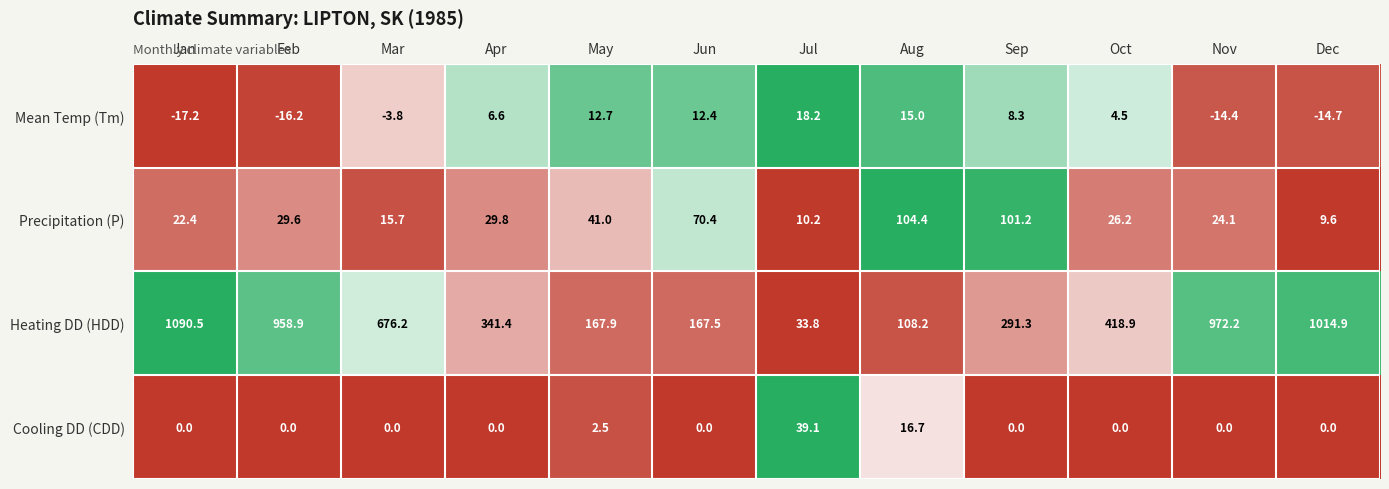

What is the average value of the Heating DD (HDD) series?

520.1